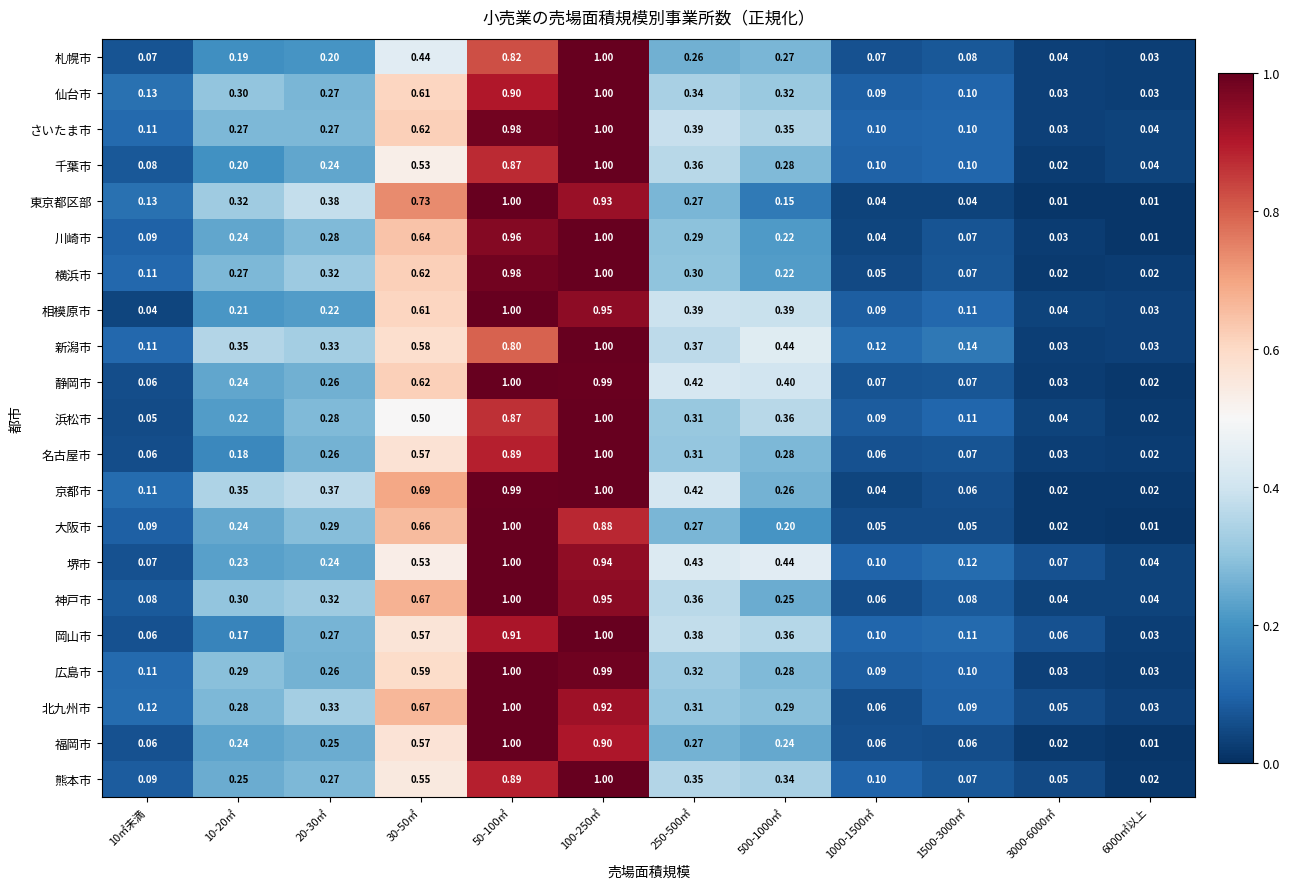

Between 20-30㎡ and 1500-3000㎡, which series saw the biggest shift?

東京都区部